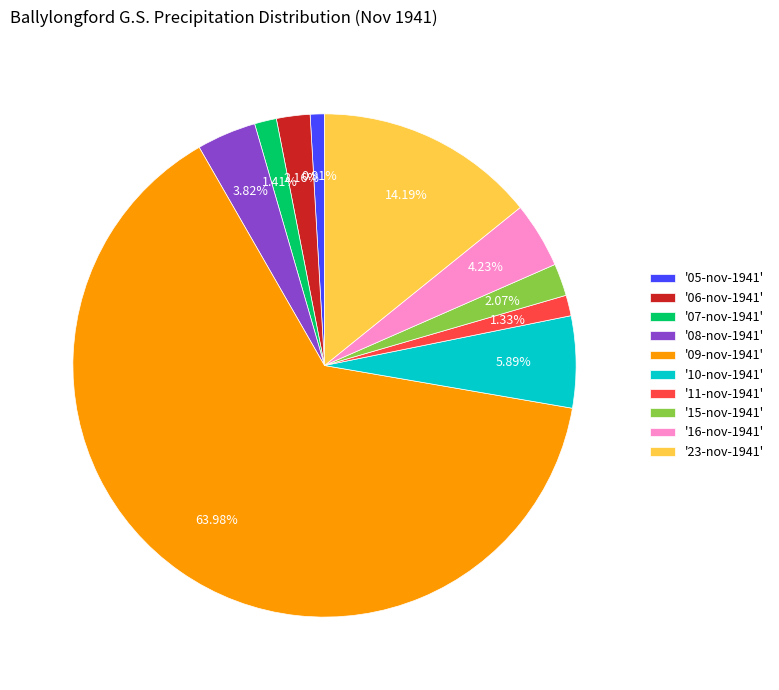

Approximately how many times larger is the value at '05-nov-1941' compared to '11-nov-1941'?

0.7